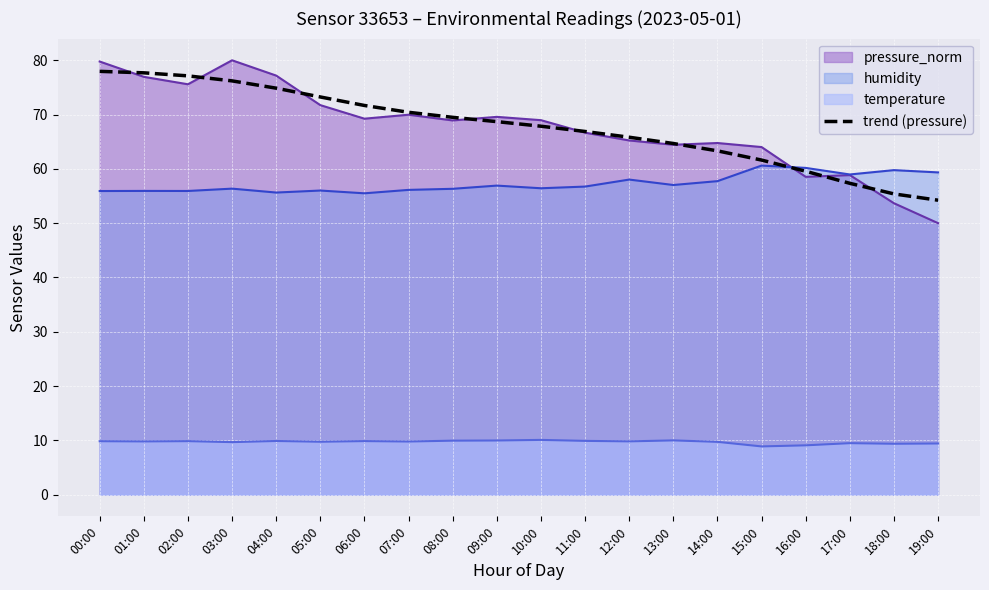

The chart shows a value of 50.6 at 01:00. True or false?

False